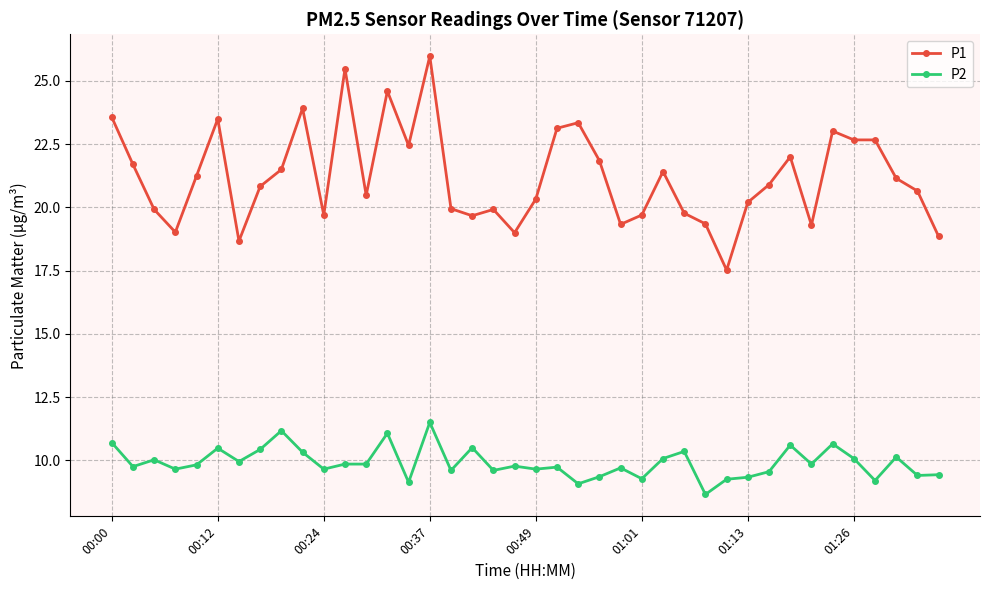

What is the value of the P2 point at the 21st from the left?

9.7